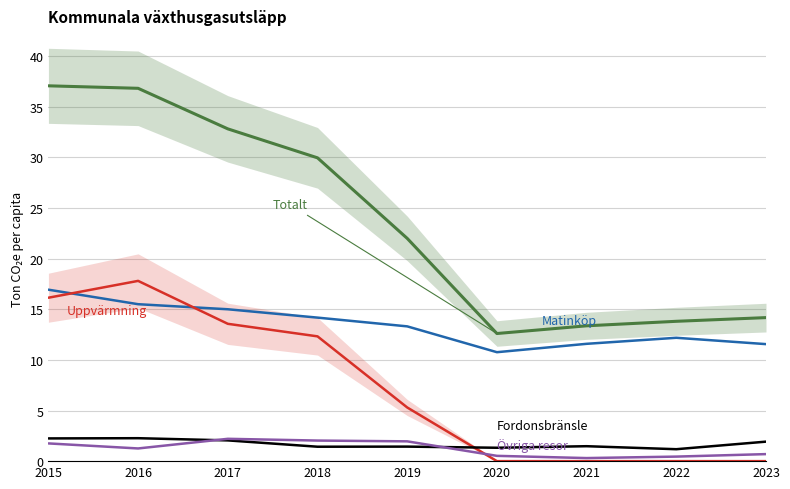

At how many categories does at least one series exceed 13?

8